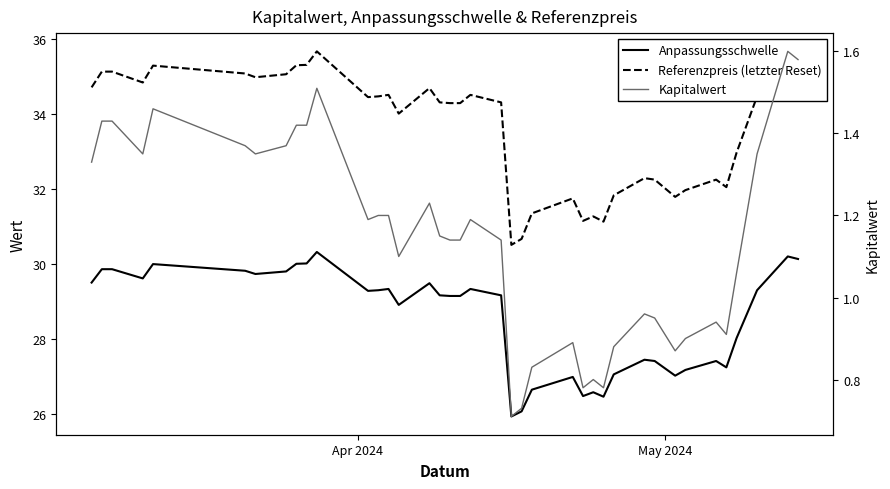

How many series are shown in this chart?

3